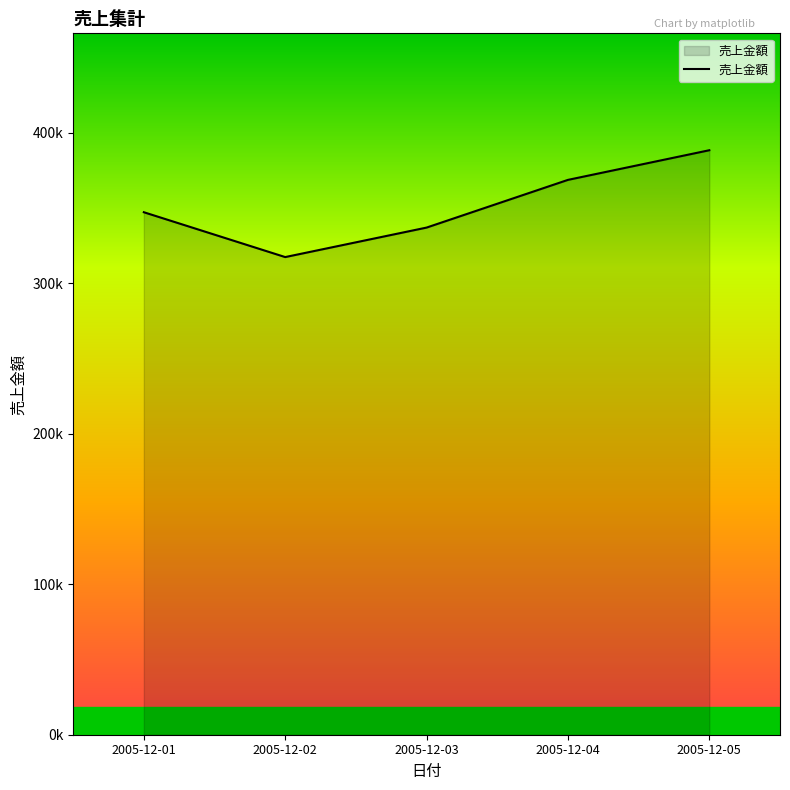

What value does the data have at 2005-12-05?

388400